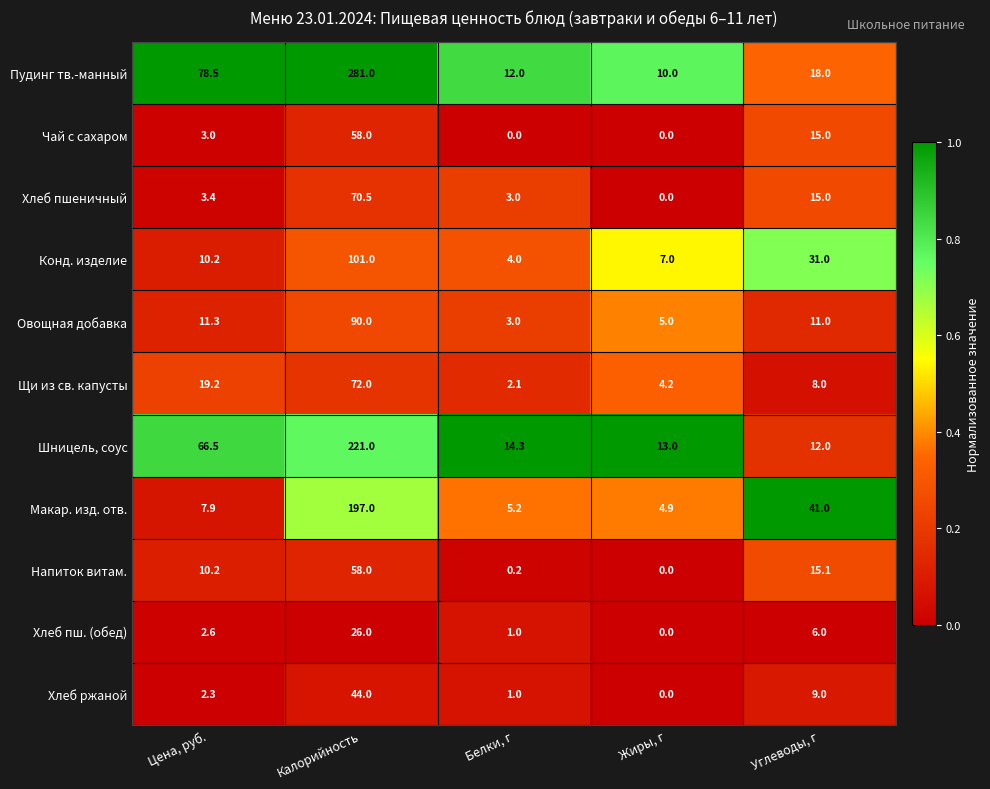

Which series has the largest range (max minus min)?

Пудинг тв.-манный